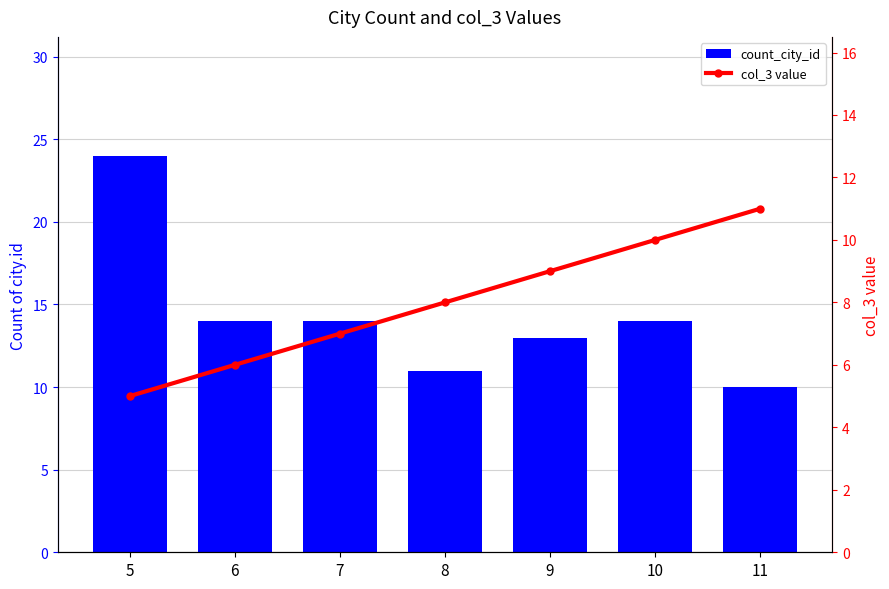

What is the difference between the highest and lowest values at 10?

4